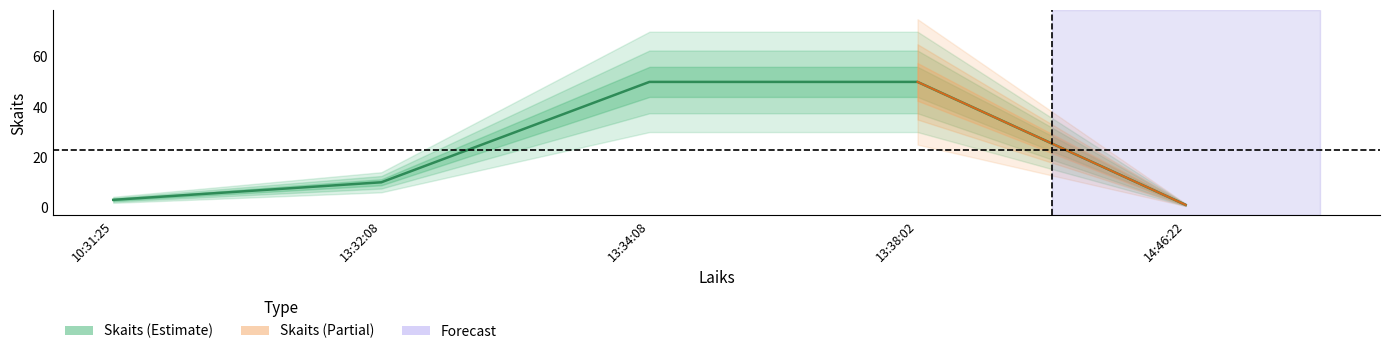

Count the number of categories in the chart.

5